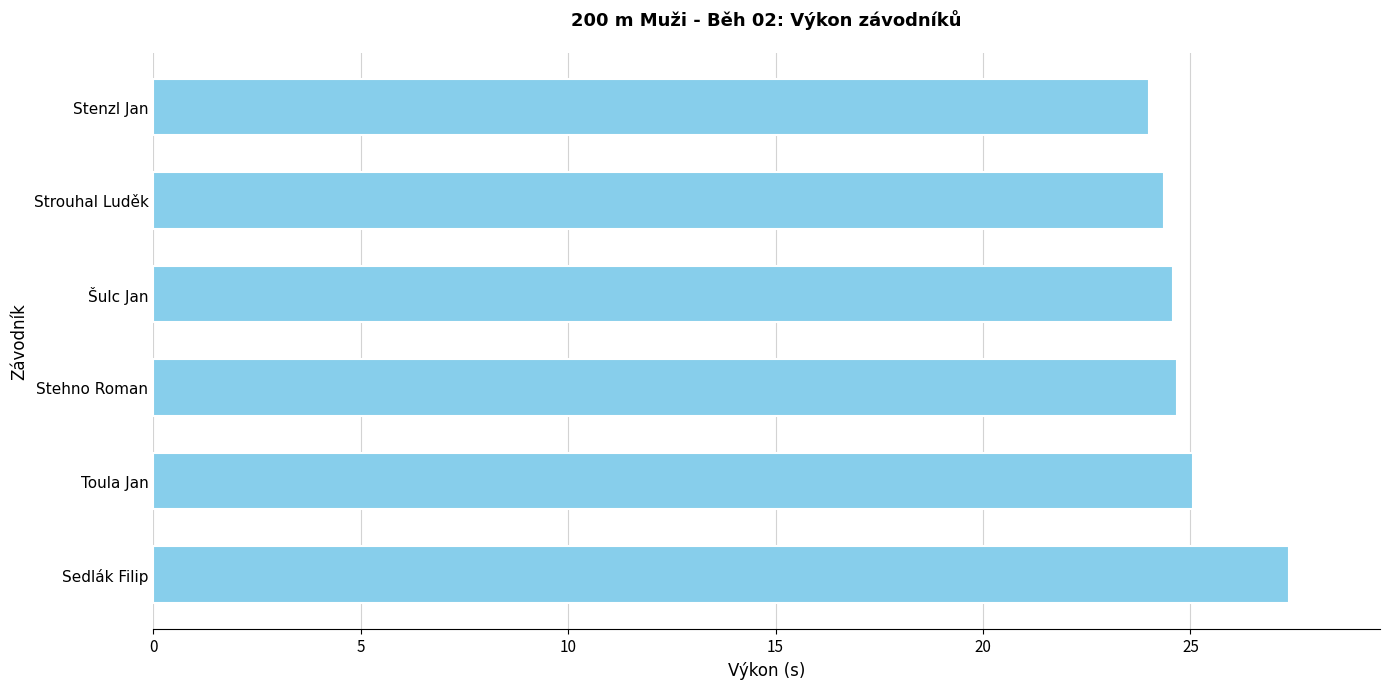

Count the number of categories in the chart.

6